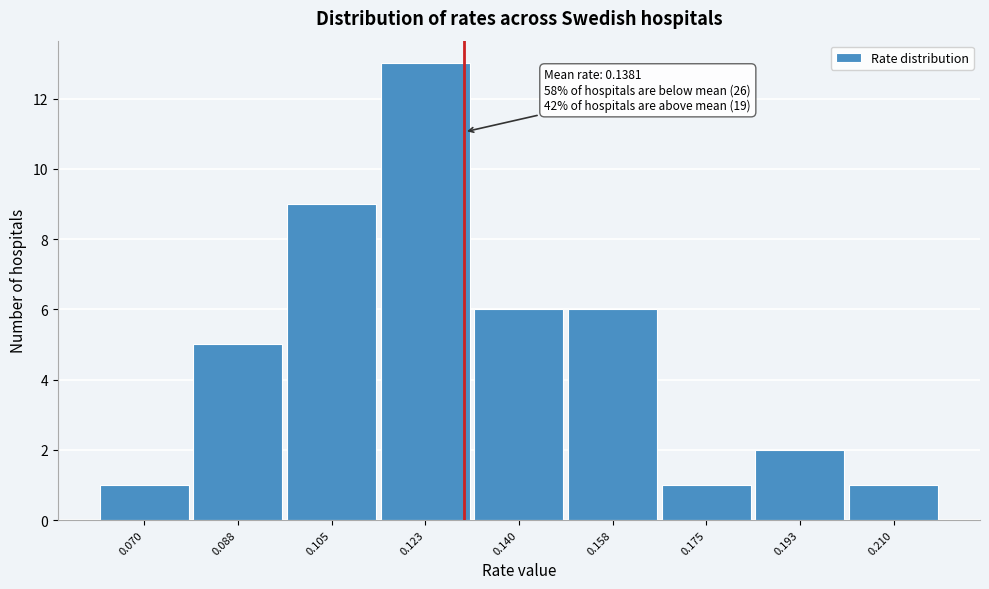

Reading left to right, what are all the values shown in this chart?

1	5	9	13	6	6	1	2	1